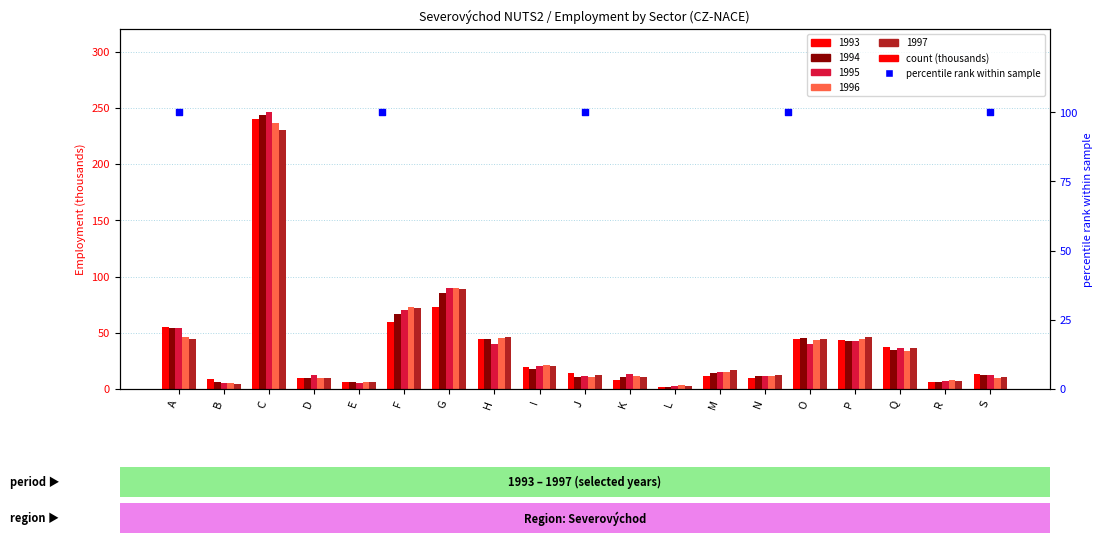

Which series has the largest Y range (max minus min)?

1995